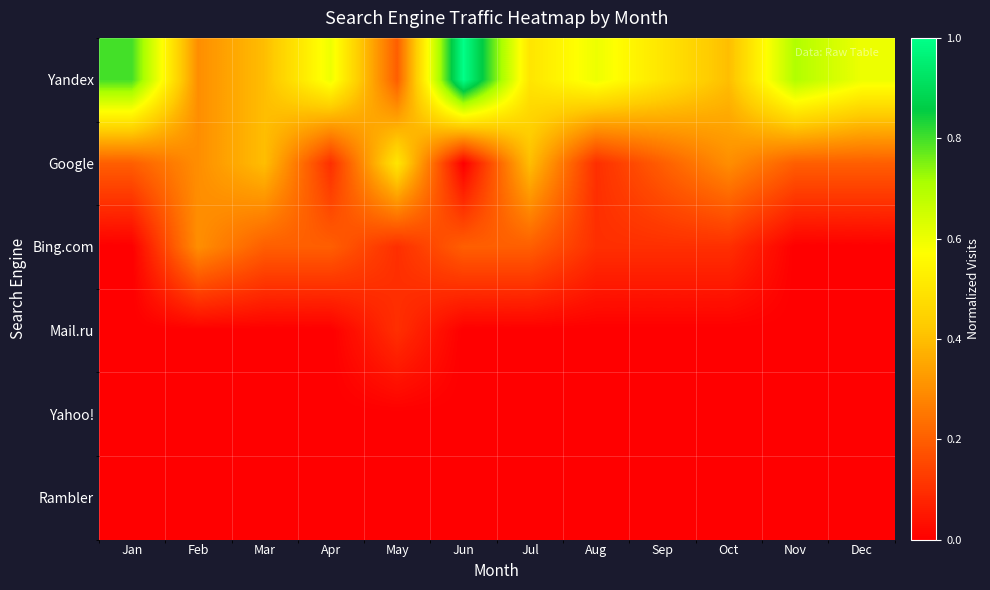

What is the spread (max minus min) of values at Nov?

0.7